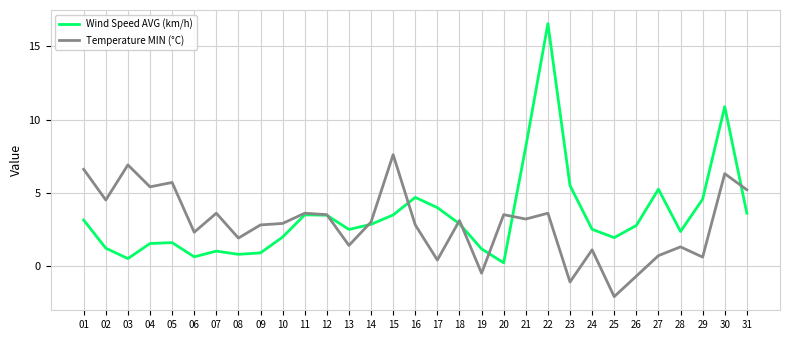

Is it true that Wind Speed AVG (km/h) equals 2.4 at 28?

True